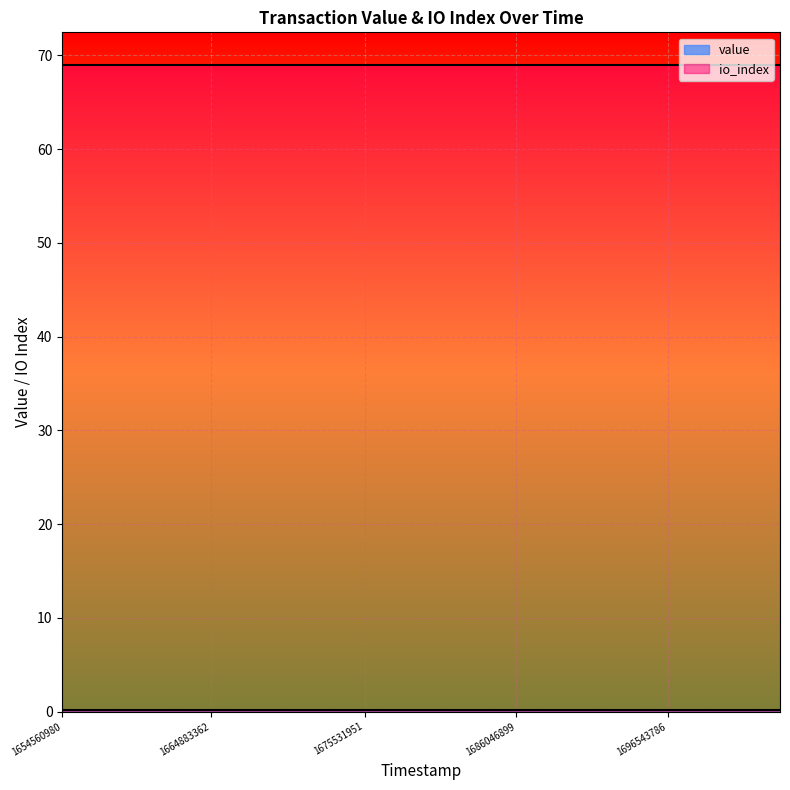

Which category has the lowest value in the value series?

1654560980